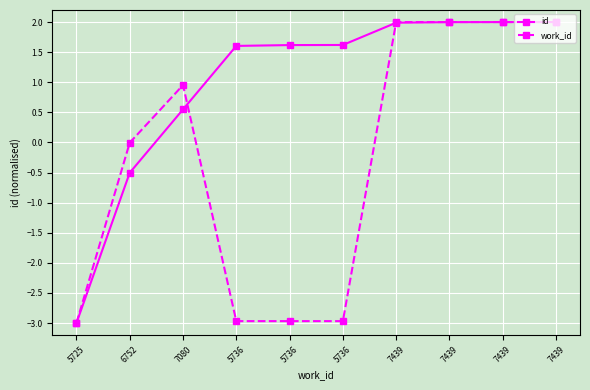

What are all the series names shown in the legend?

id, work_id